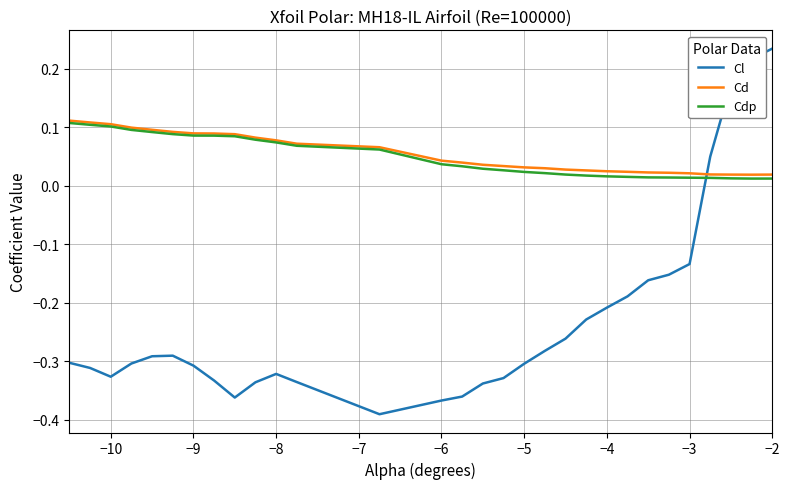

Which series has the widest spread of values?

Cl